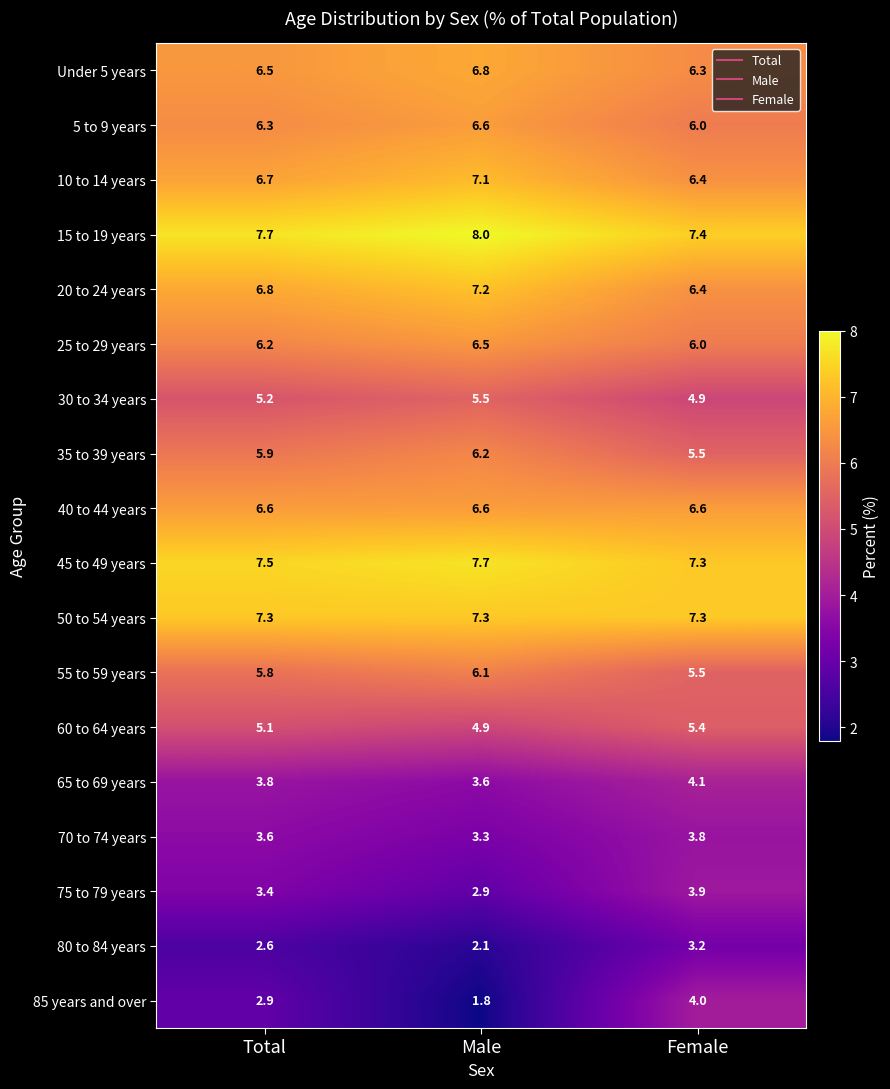

List the labels in order of 75 to 79 years value, smallest first.

Male, Total, Female